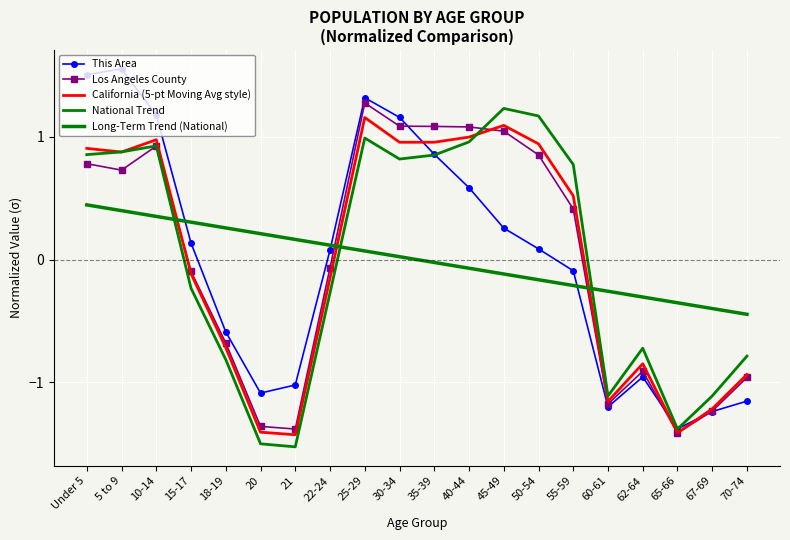

What is the value of the National Trend point at the 1st from the left?

0.9